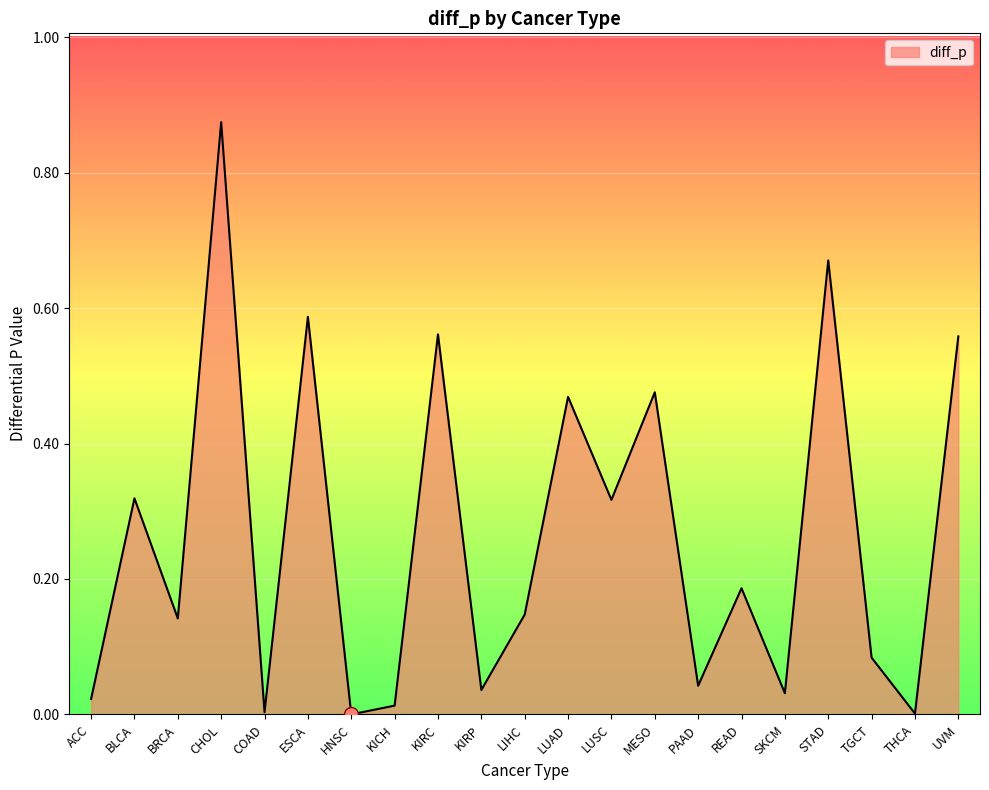

What is the change in value from MESO to SKCM?

-0.4